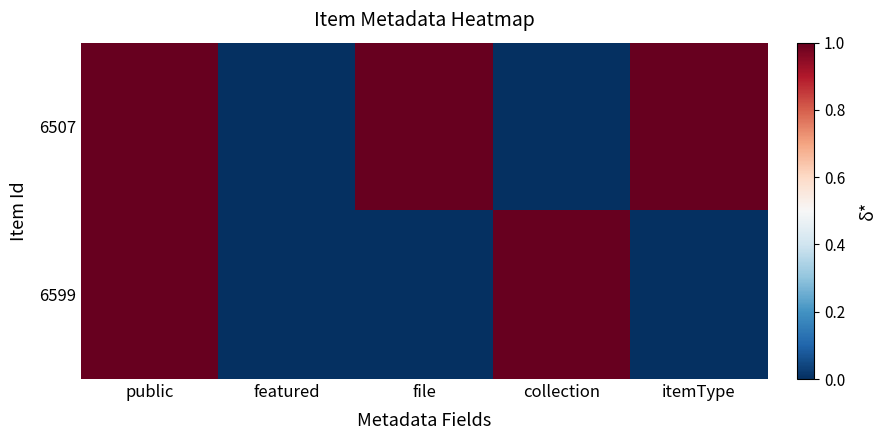

Reading left to right, list all the values displayed in this chart.

6507: public=1	featured=0	file=1	collection=0	itemType=1
6599: public=1	featured=0	file=0	collection=1	itemType=0